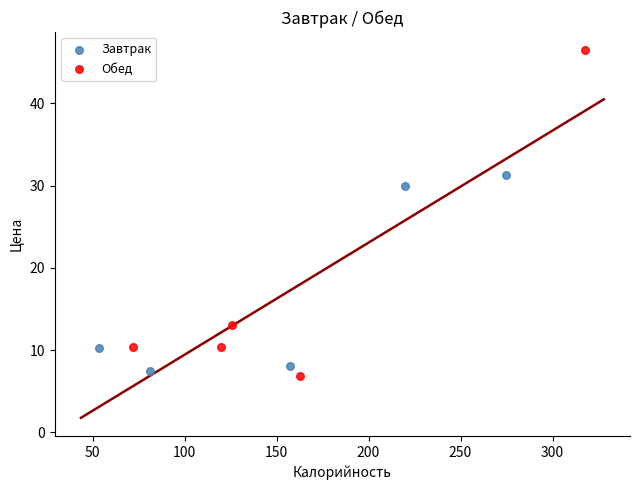

Which series reaches the maximum Y coordinate?

Обед